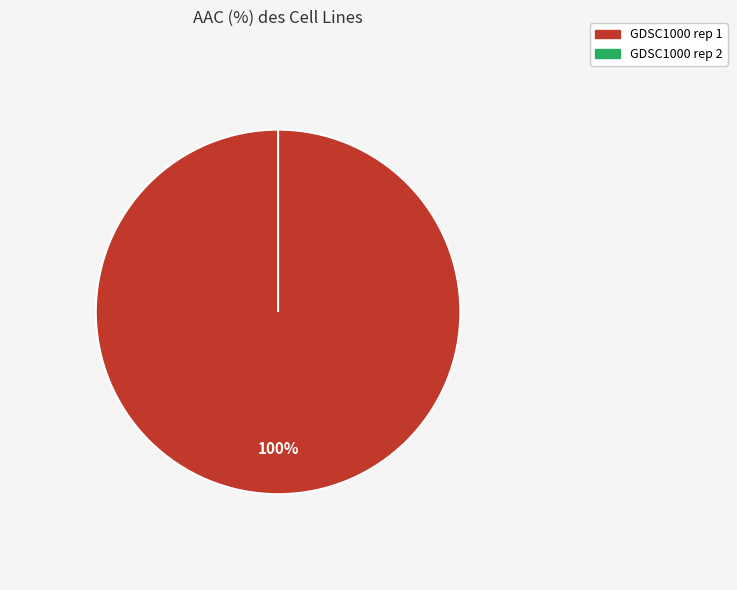

True or false: GDSC1000 rep 2 accounts for 0% of the total.

True